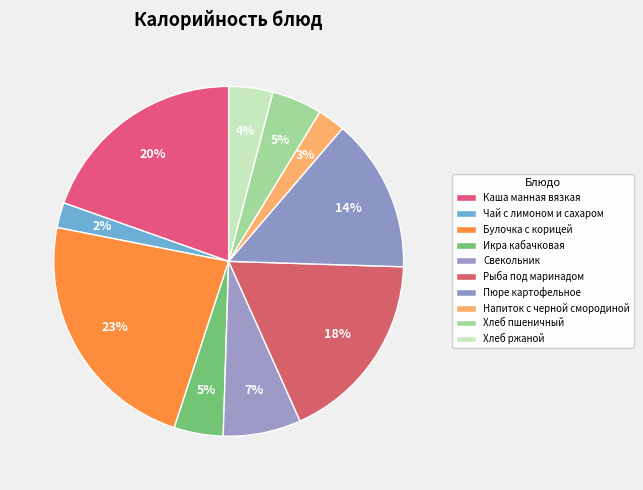

How many segments does this pie chart have?

10